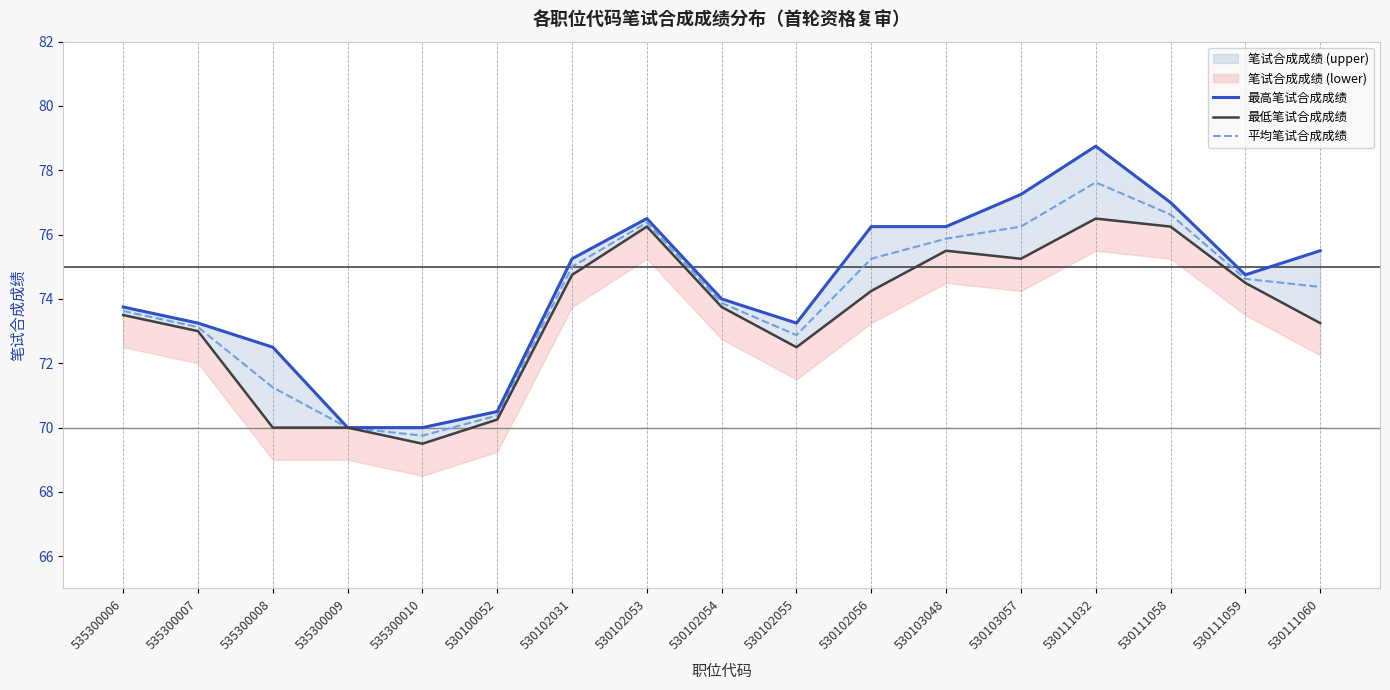

True or false: 最低笔试合成成绩 has a value of 73.0 at 535300007.

True